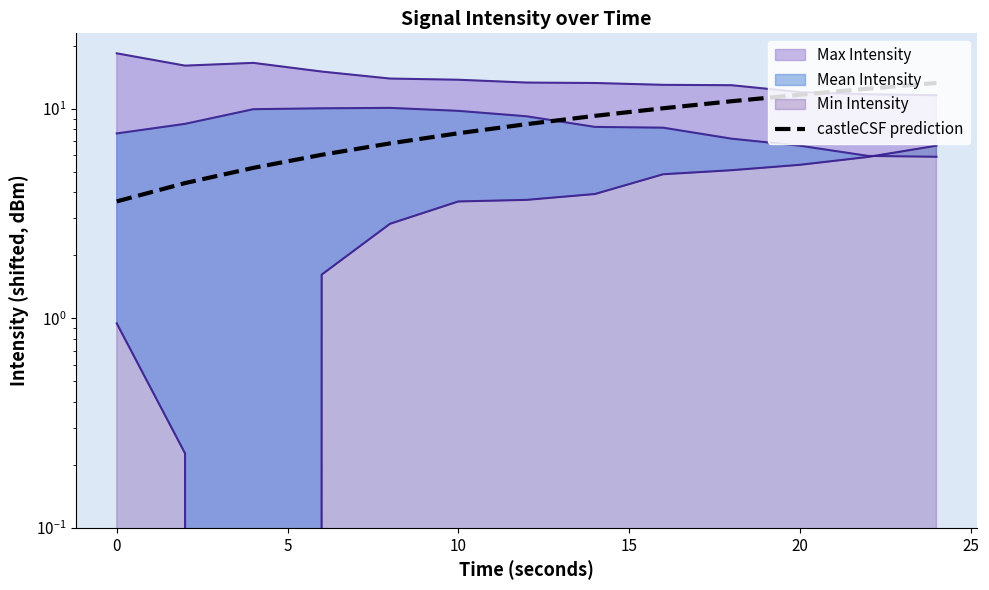

How many data points are less than 8?

6